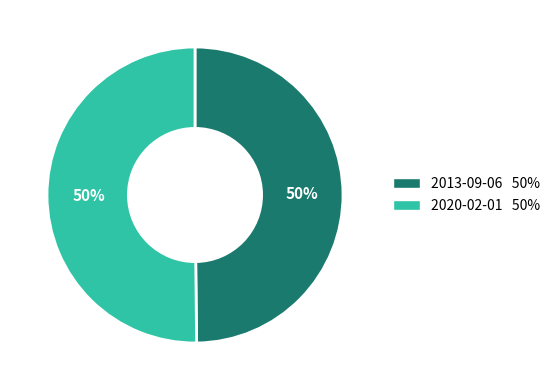

Is the sum of 2013-09-06 and 2020-02-01 greater than half?

Yes